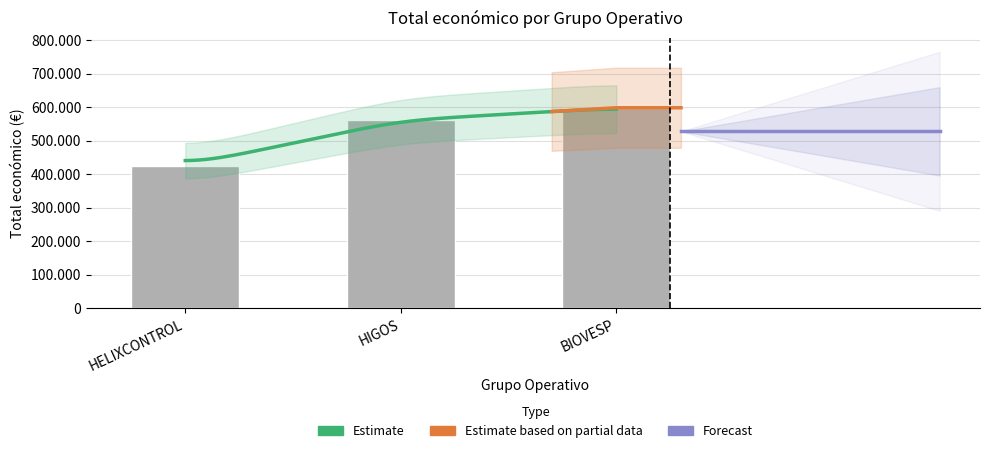

How many data points are above 560529?

1